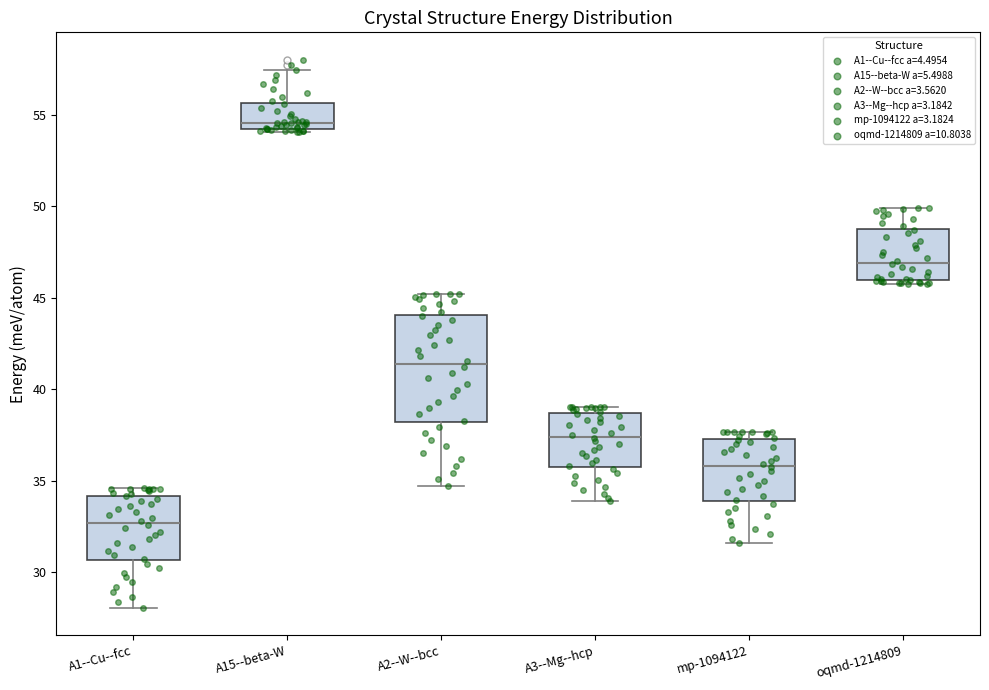

Which box is the tallest, from its lower edge to its upper edge?

A2--W--bcc